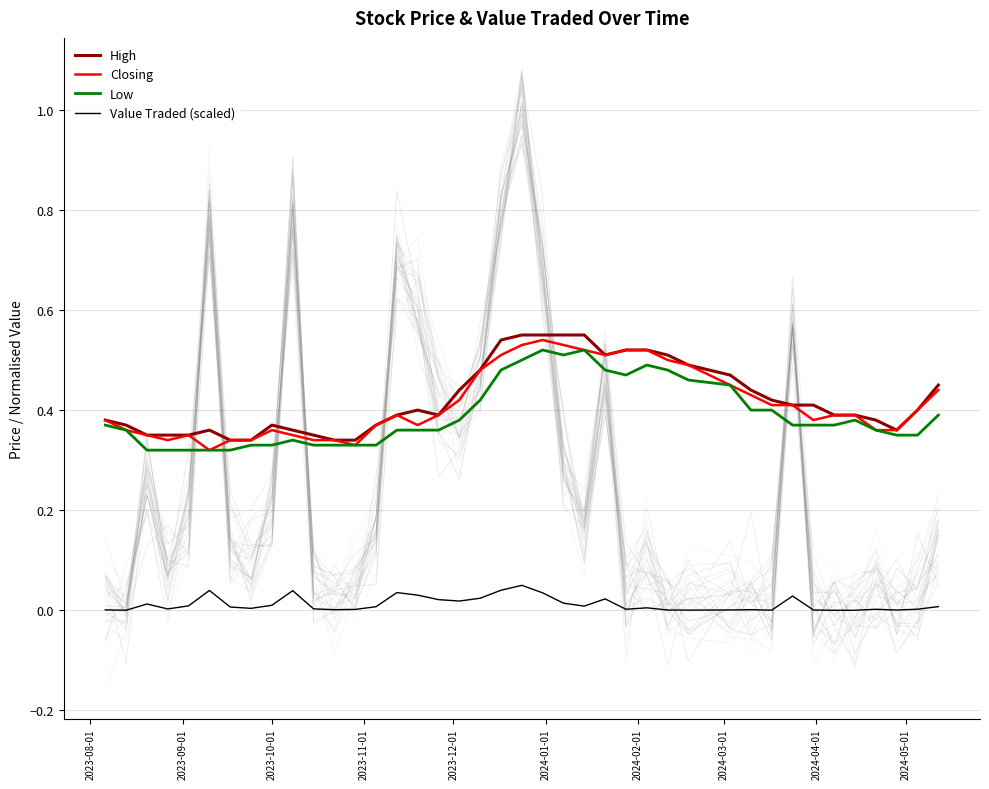

Reading left to right, extract all data points from this chart.

High: 0.4	0.4	0.3	0.3	0.3	0.4	0.3	0.3	0.4	0.4	0.3	0.3	0.3	0.4	0.4	0.4	0.4	0.4	0.5	0.5	0.6	0.6	0.6	0.6	0.5	0.5	0.5	0.5	0.5	0.5	0.4	0.4	0.4	0.4	0.4	0.4	0.4	0.4	0.4	0.5
Closing: 0.4	0.4	0.3	0.3	0.3	0.3	0.3	0.3	0.4	0.3	0.3	0.3	0.3	0.4	0.4	0.4	0.4	0.4	0.5	0.5	0.5	0.5	0.5	0.5	0.5	0.5	0.5	0.5	0.5	0.5	0.4	0.4	0.4	0.4	0.4	0.4	0.4	0.4	0.4	0.4
Low: 0.4	0.4	0.3	0.3	0.3	0.3	0.3	0.3	0.3	0.3	0.3	0.3	0.3	0.3	0.4	0.4	0.4	0.4	0.4	0.5	0.5	0.5	0.5	0.5	0.5	0.5	0.5	0.5	0.5	0.5	0.4	0.4	0.4	0.4	0.4	0.4	0.4	0.3	0.3	0.4
Value Traded (scaled): 0.0	0.0	0.0	0.0	0.0	0.0	0.0	0.0	0.0	0.0	0.0	0.0	0.0	0.0	0.0	0.0	0.0	0.0	0.0	0.0	0.1	0.0	0.0	0.0	0.0	0.0	0.0	0.0	0.0	0.0	0.0	0.0	0.0	0.0	0.0	0.0	0.0	0.0	0.0	0.0